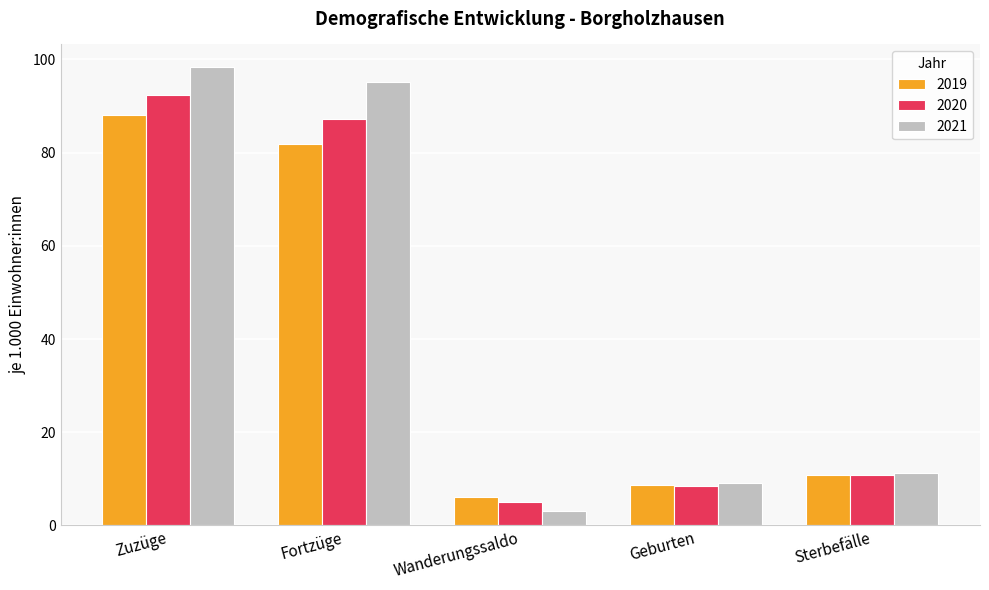

Rank the series by their maximum value, from highest to lowest.

2021, 2020, 2019